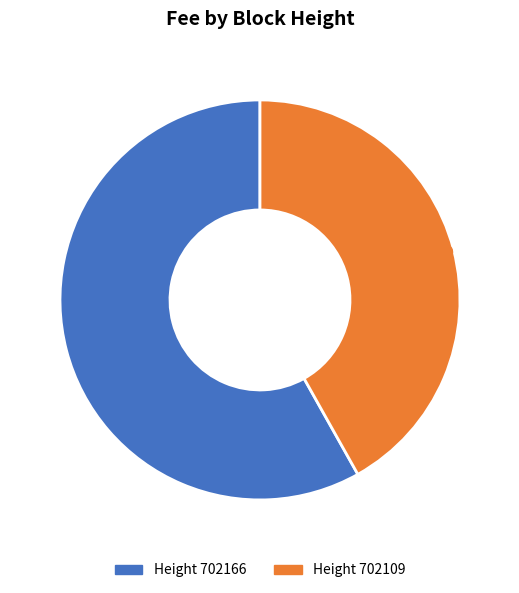

Is it true that 702166 is 58% of the pie?

True